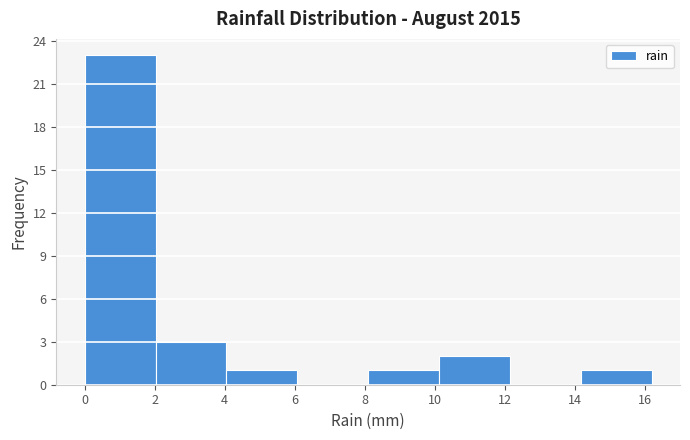

Reading left to right, transcribe this chart: for each bar, give the range it covers on the x-axis and its height. Neither the bar edges nor the heights are printed on the chart, so give them approximately, as read against the axes.

0.0 to 2.0: 23
2.0 to 4.0: 3
4.0 to 6.0: 1
6.0 to 8.2: 0
8.2 to 10.2: 1
10.2 to 12.2: 2
12.2 to 14.2: 0
14.2 to 16.2: 1